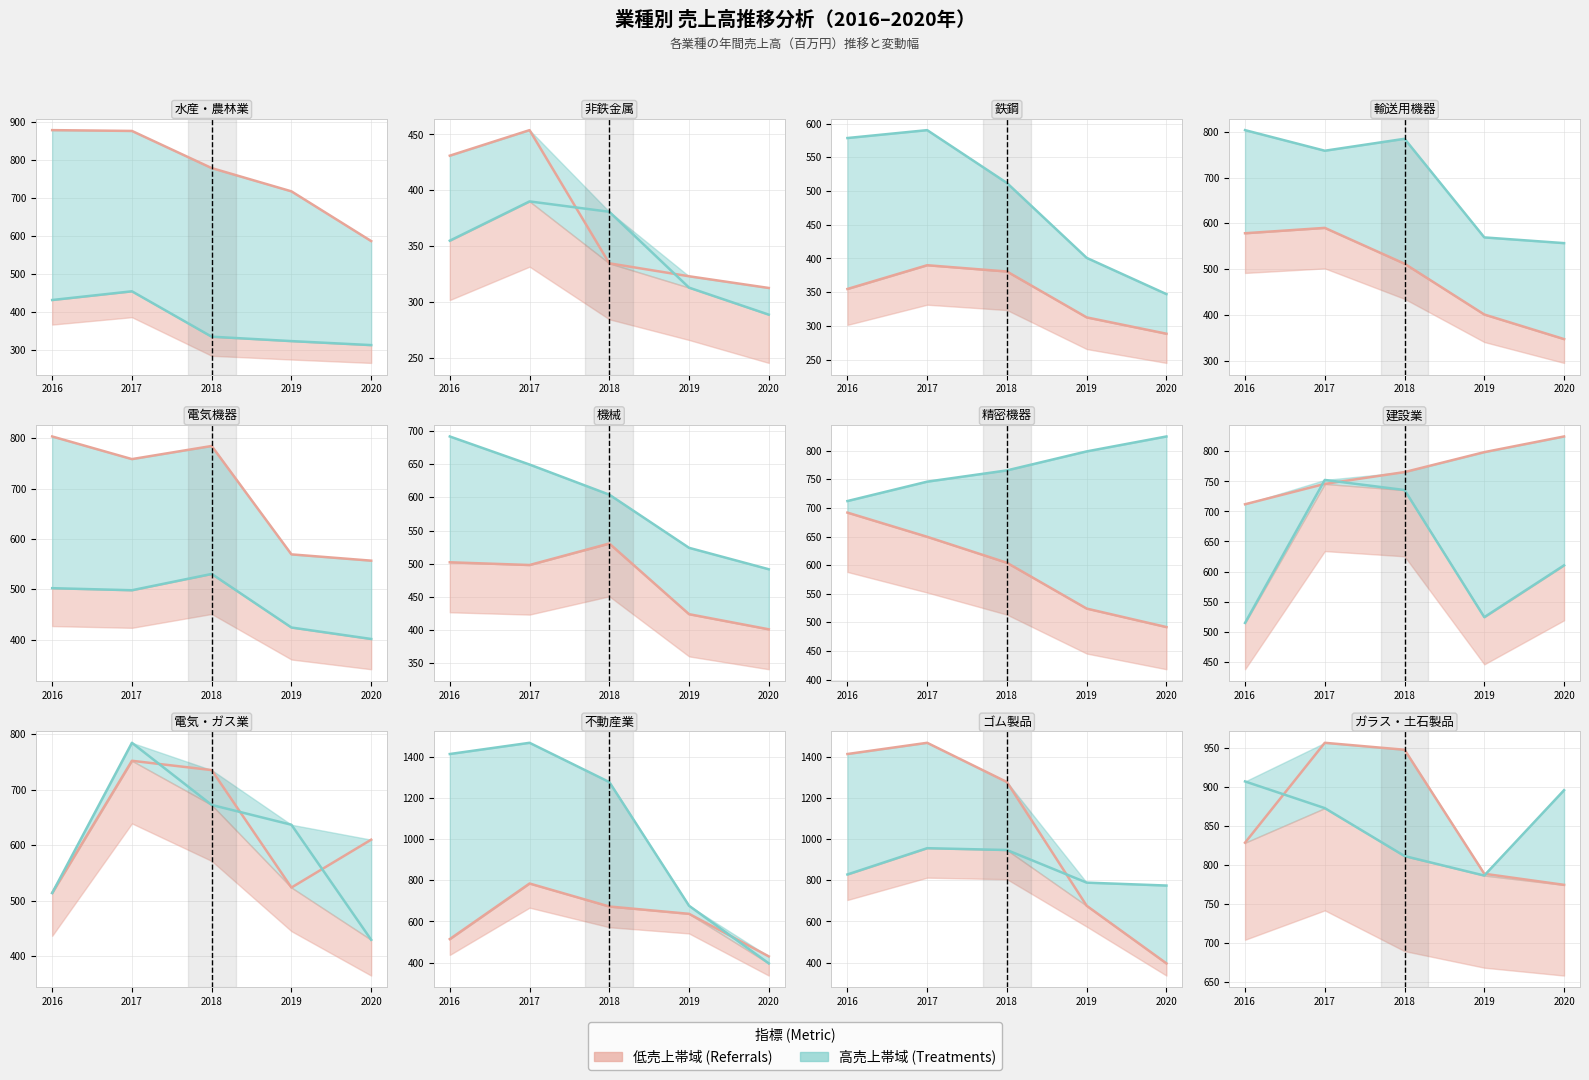

Between which two adjacent categories do 2020系列 and 2016系列 first intersect?

2016 and 2017